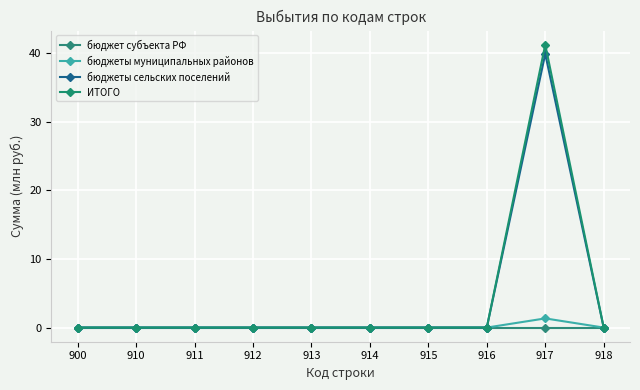

Reading right to left, what are all the values shown in this chart?

бюджет субъекта РФ: 0.0	0.0	0.0	0.0	0.0	0.0	0.0	0.0	0.0	0.0
бюджеты муниципальных районов: 0.0	1.3	0.0	0.0	0.0	0.0	0.0	0.0	0.0	0.0
бюджеты сельских поселений: 0.0	39.9	0.0	0.0	0.0	0.0	0.0	0.0	0.0	0.0
ИТОГО: 0.0	41.3	0.0	0.0	0.0	0.0	0.0	0.0	0.0	0.0